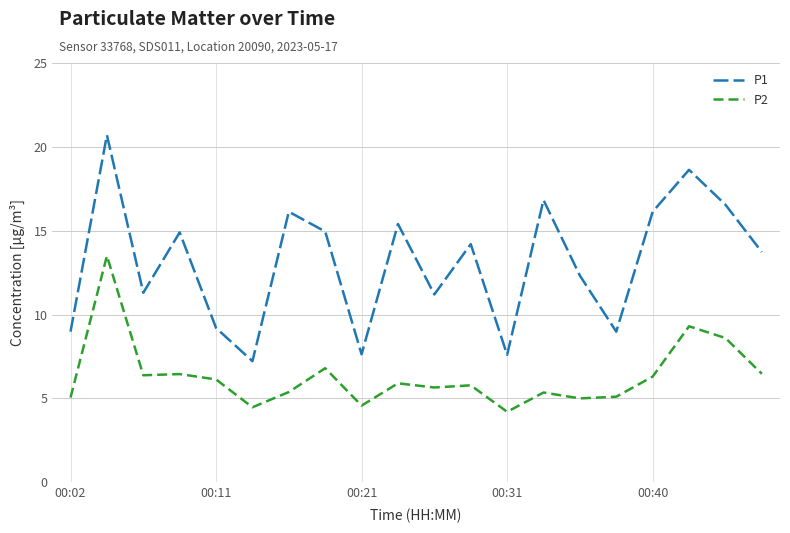

List the series in order of their overall mean, lowest first.

P2, P1